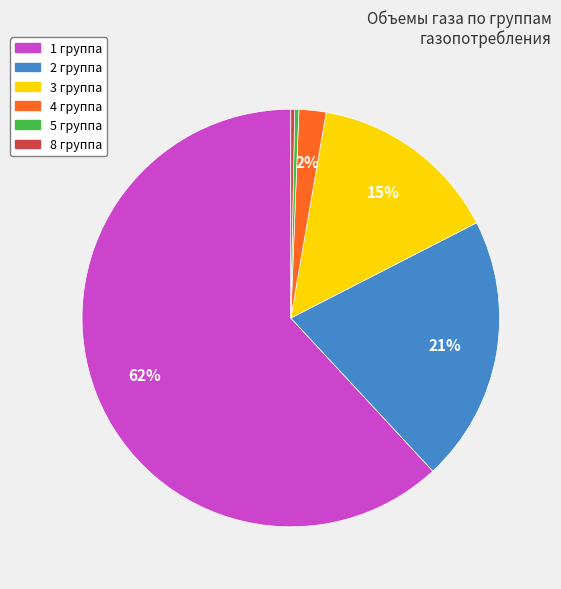

What is the largest slice in the pie chart?

1 группа